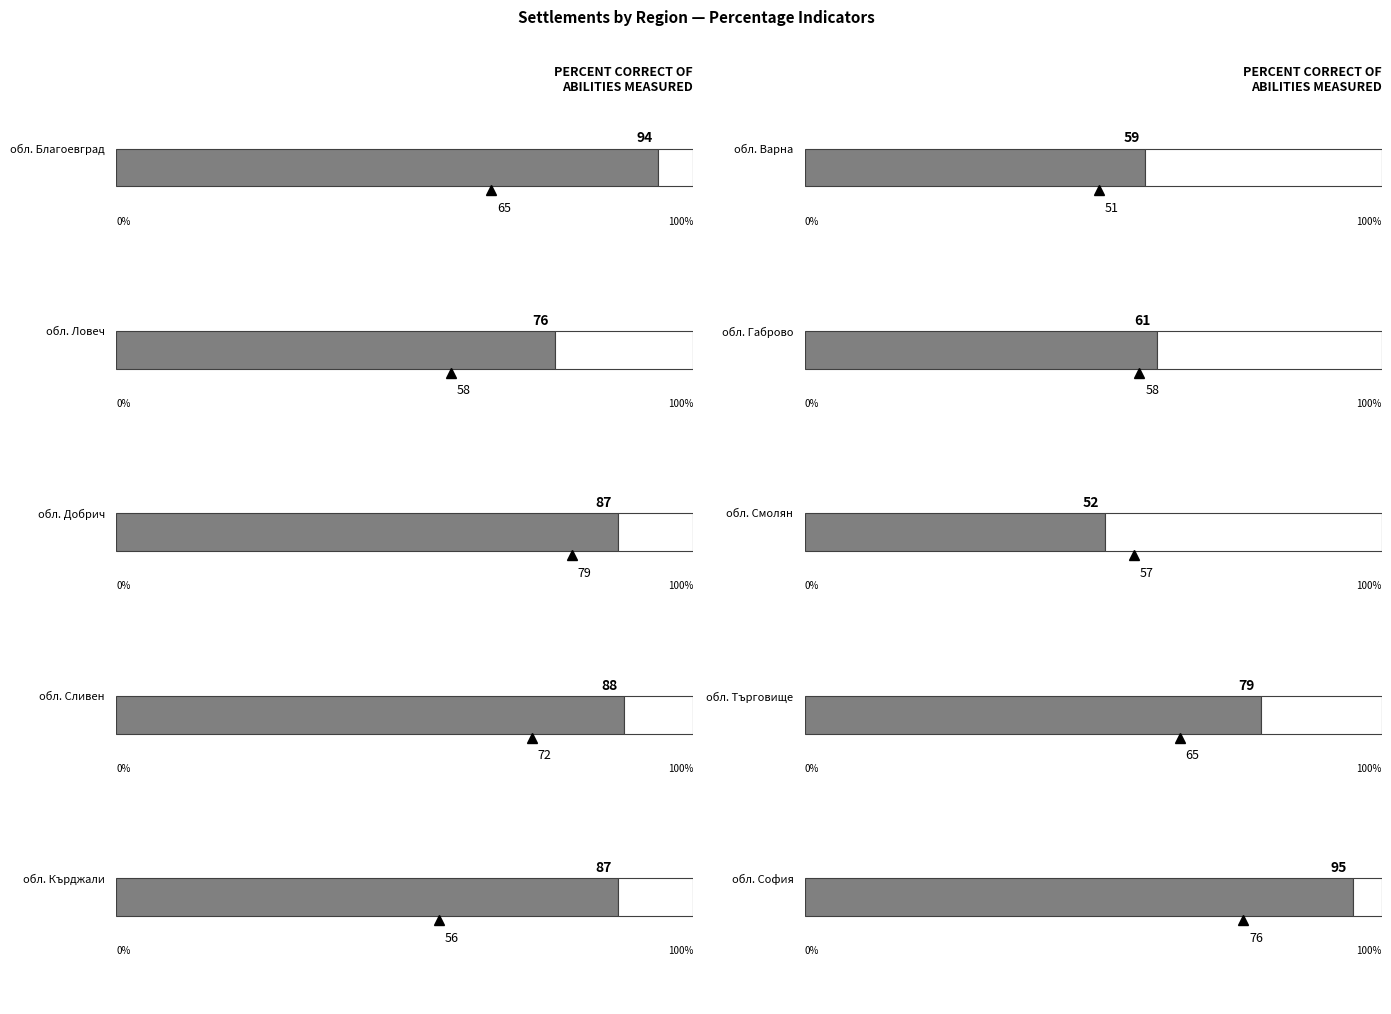

What is the value of the Average point at the 3rd from the left?

79